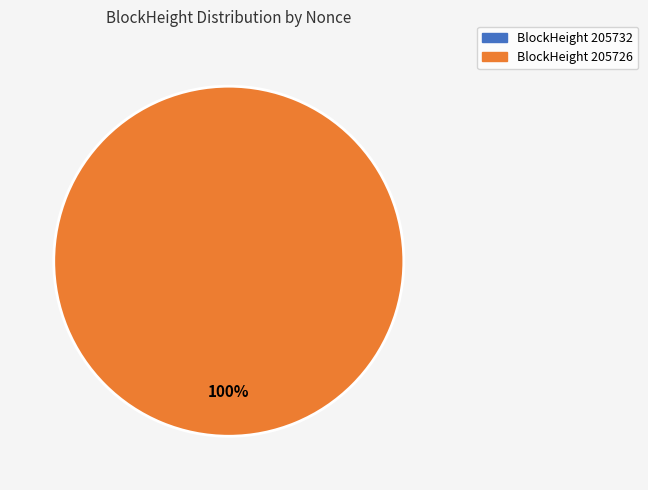

Combined, what portion of the pie is 205726 and 205732?

100.0%